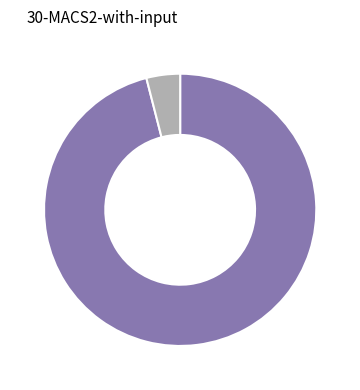

Is there a majority slice in this chart?

Yes